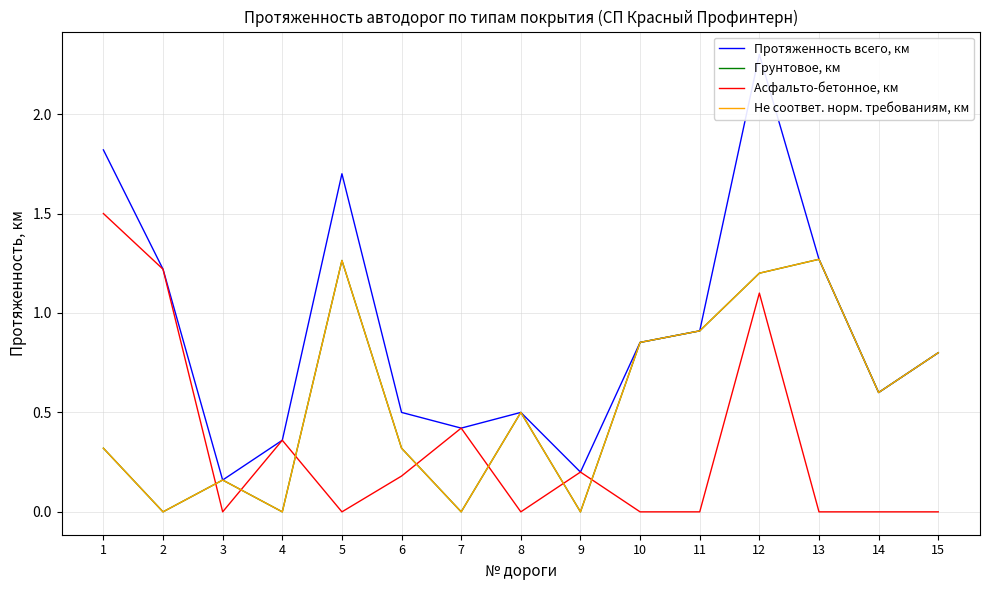

List the series in order of their peak value, lowest first.

Грунтовое, км, Не соответ. норм. требованиям, км, Асфальто-бетонное, км, Протяженность всего, км